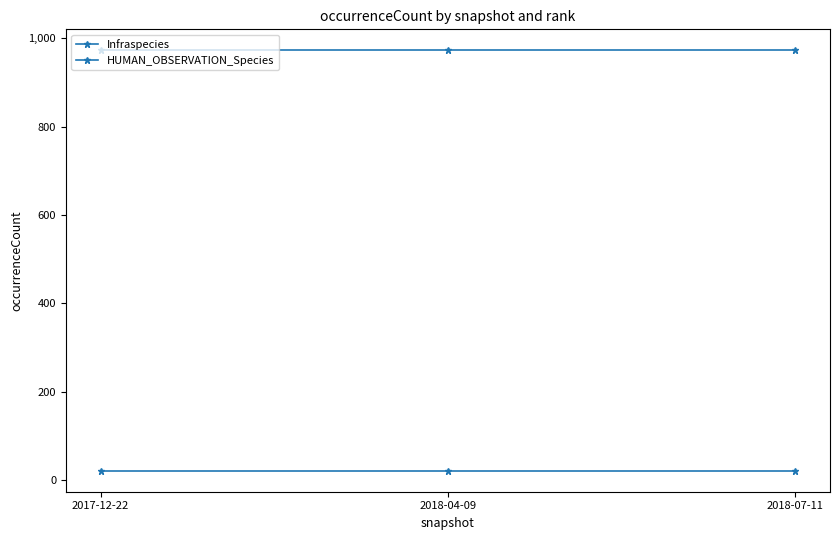

Reading right to left, transcribe all the data shown in this chart.

Infraspecies: 2018-07-11=21	2018-04-09=21	2017-12-22=21
HUMAN_OBSERVATION_Species: 2018-07-11=973	2018-04-09=973	2017-12-22=973